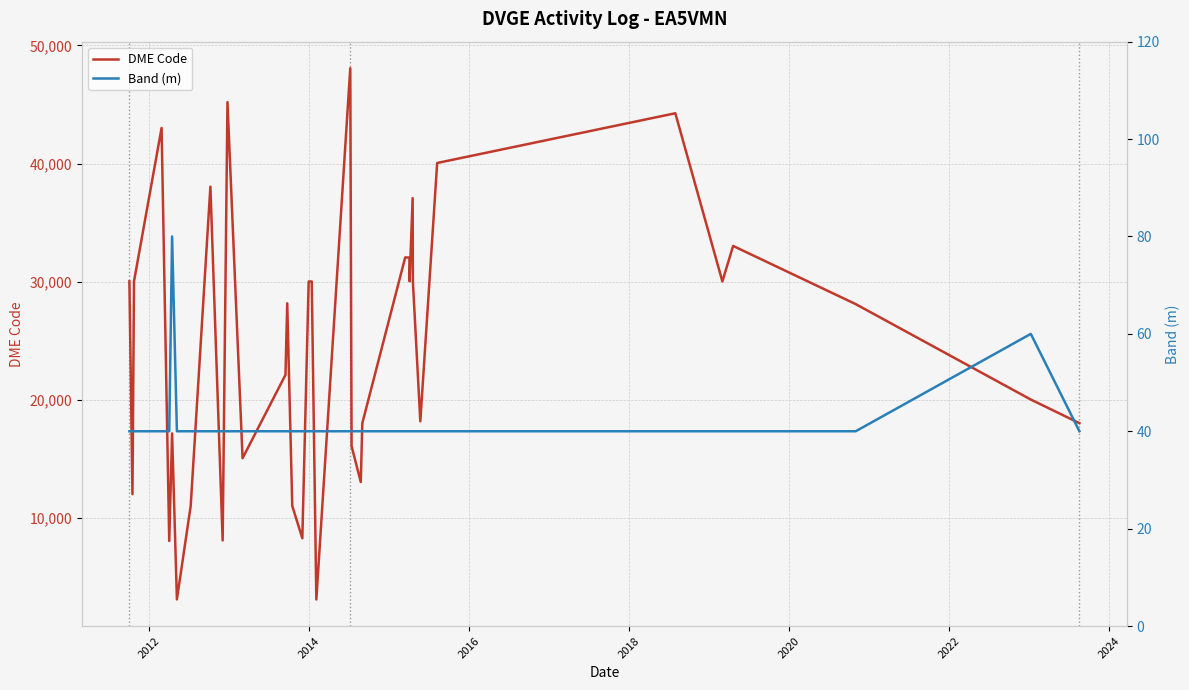

What is the lowest value of the DME Code series?

3086